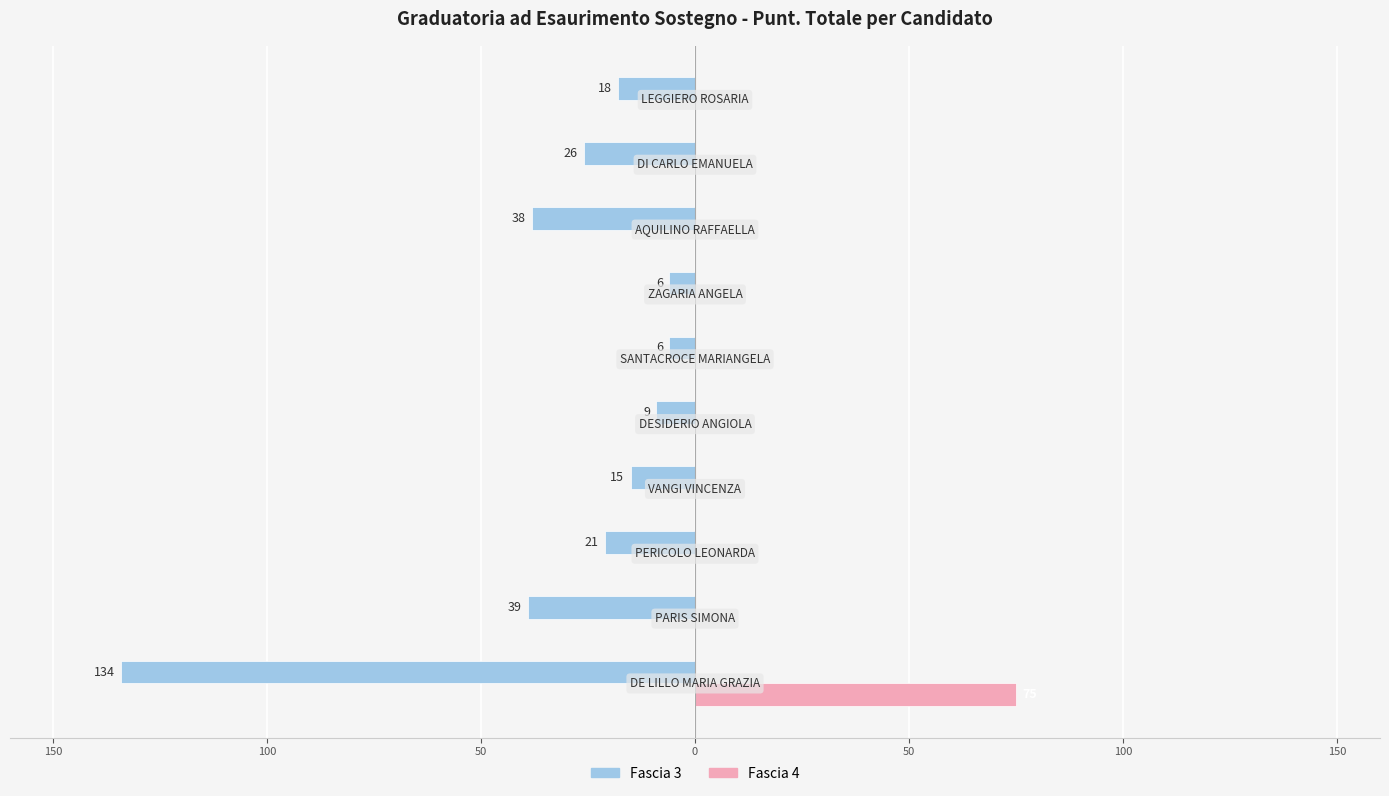

What is the minimum value for Fascia 3?

-134